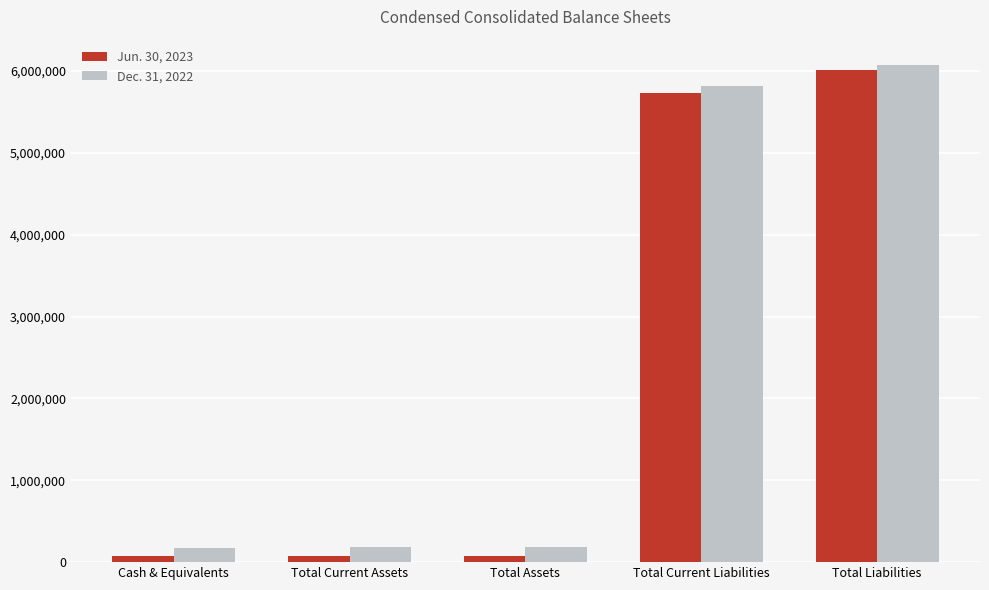

What is the difference between the maximum and minimum values in the Jun. 30, 2023 series?

5939343